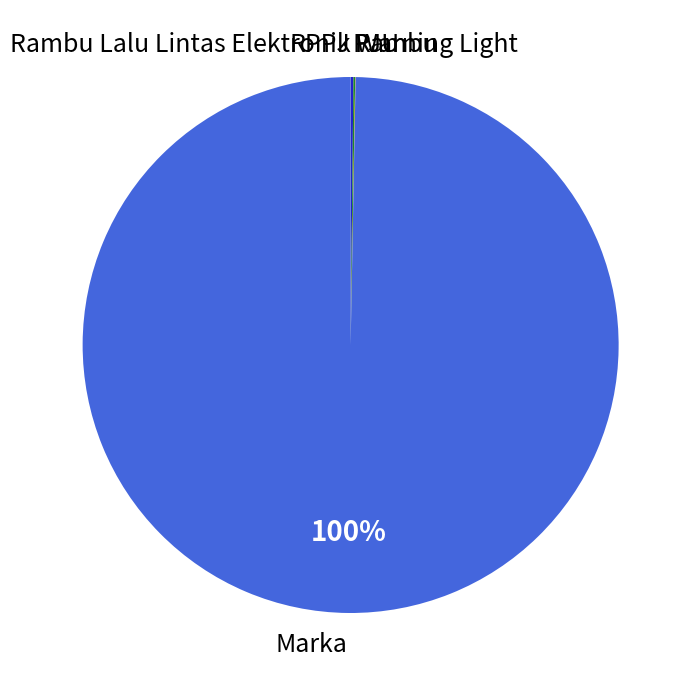

To the nearest percent, what is the average slice percentage?

17%